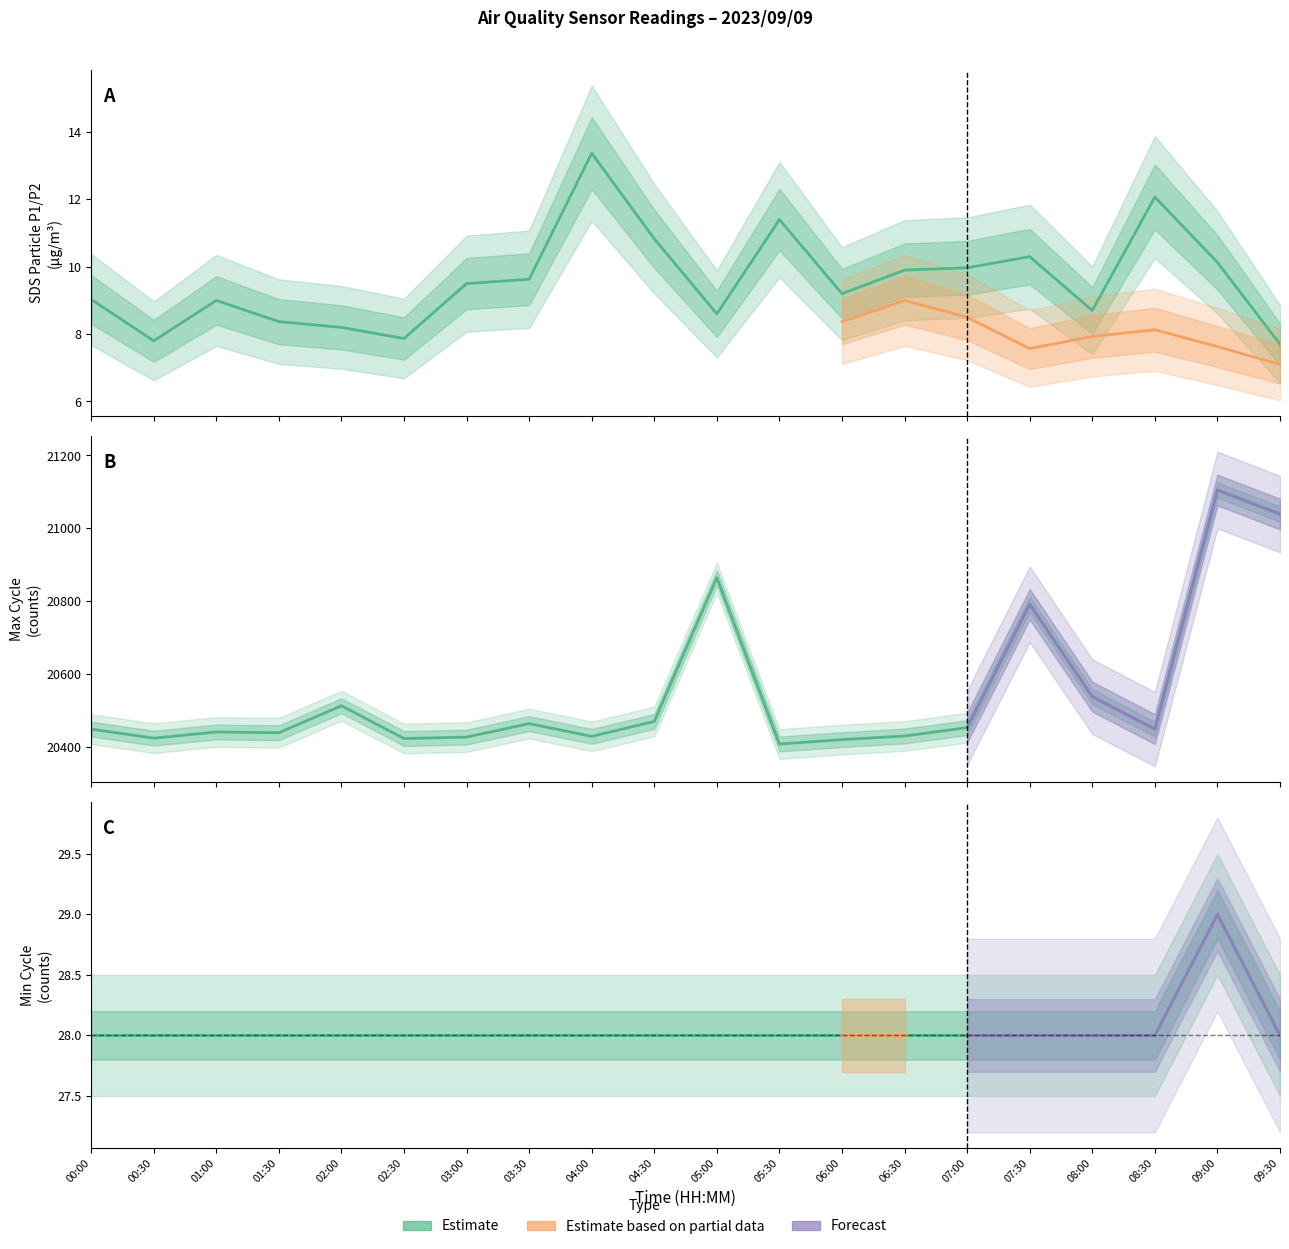

Where does the SDS_P1 series first go above 9?

00:00